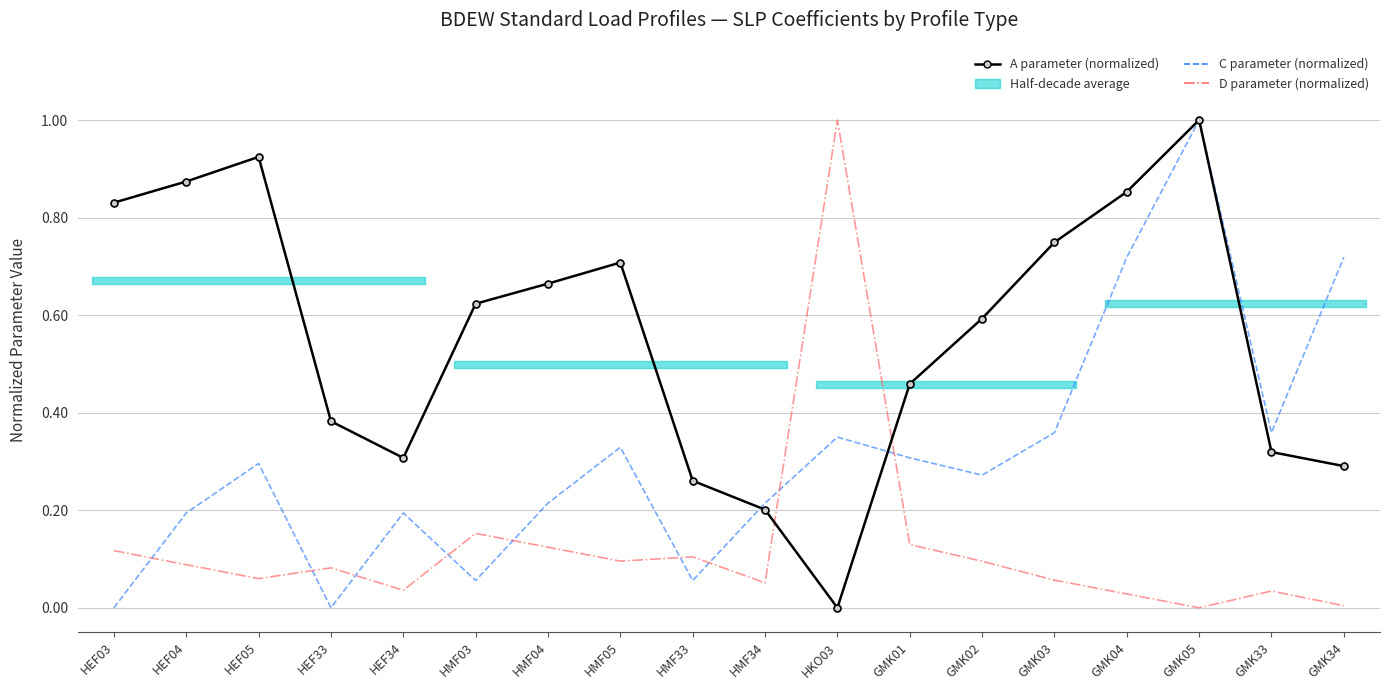

What is the approximate value of A parameter (normalized) at GMK03?

0.7